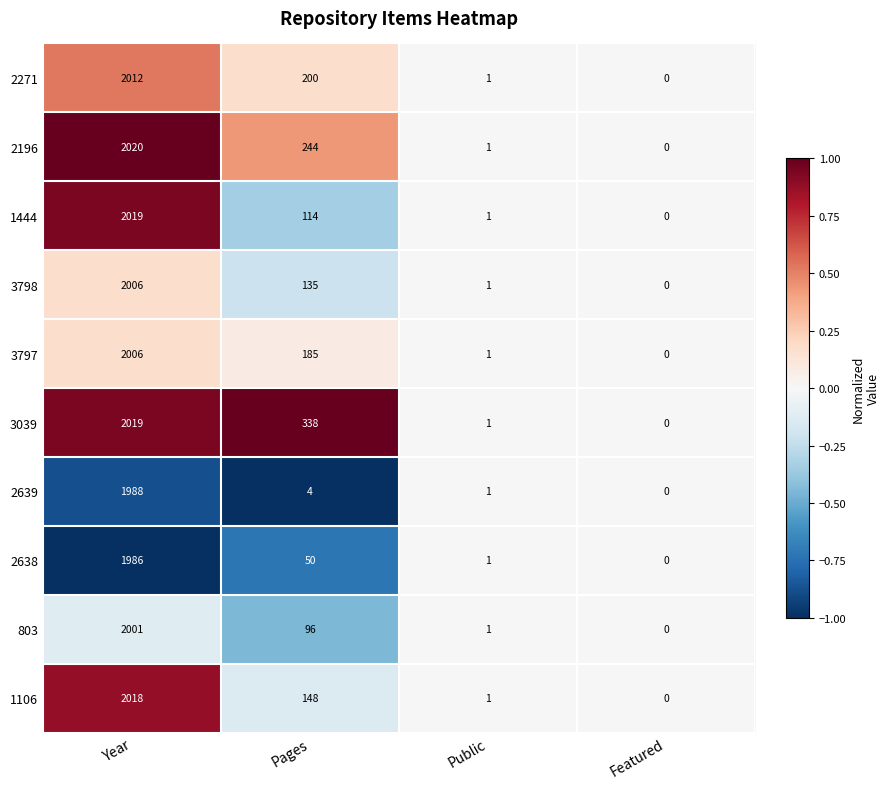

What is the greatest value displayed?

2020